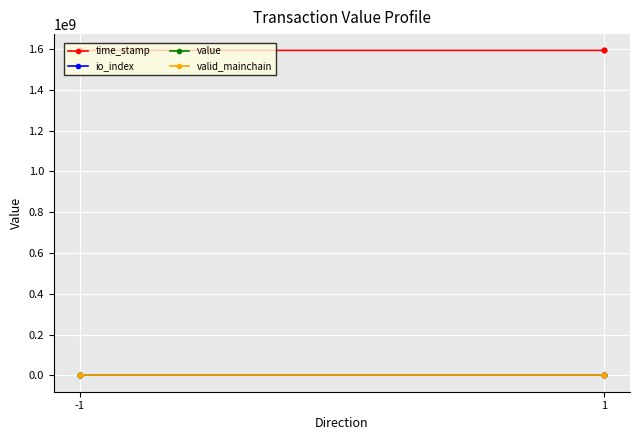

At which label is time_stamp closest to 1593655674?

-1